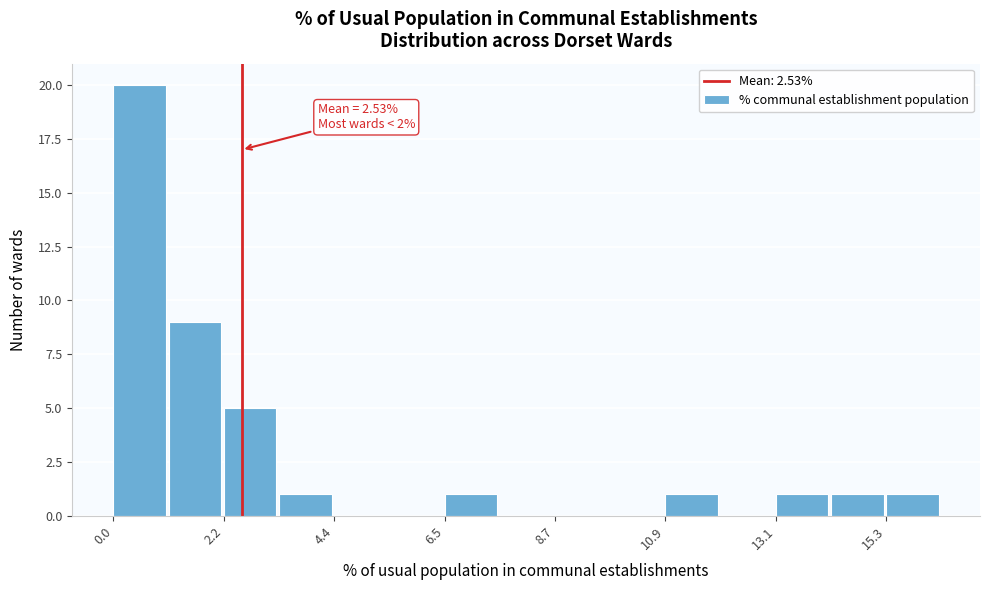

Around what value on the x-axis is the tallest bar? Give the approximate position of its centre, as read against the axis.

0.5